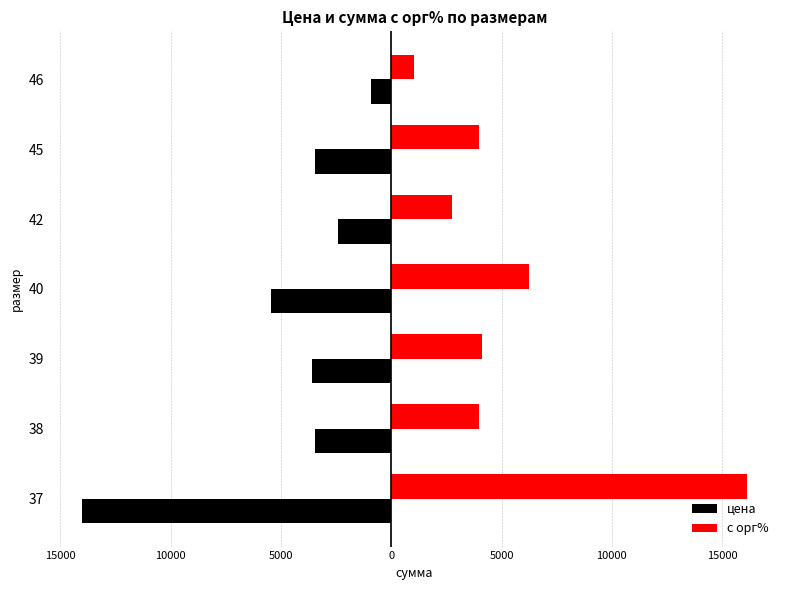

What are all the series names shown in the legend?

цена, с орг%